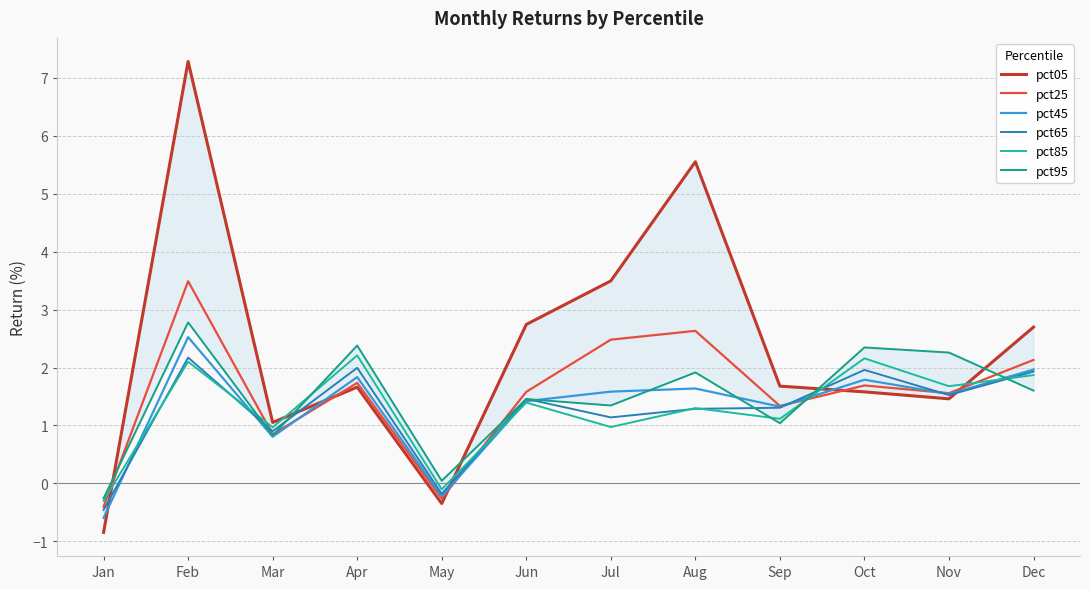

Is it true that pct05 equals 2.7 at Oct?

False